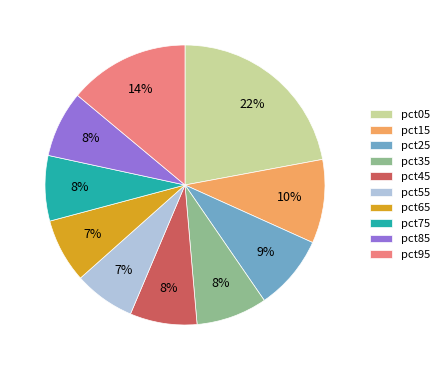

To the nearest percent, what is the difference between the largest and smallest slice percentages?

15%